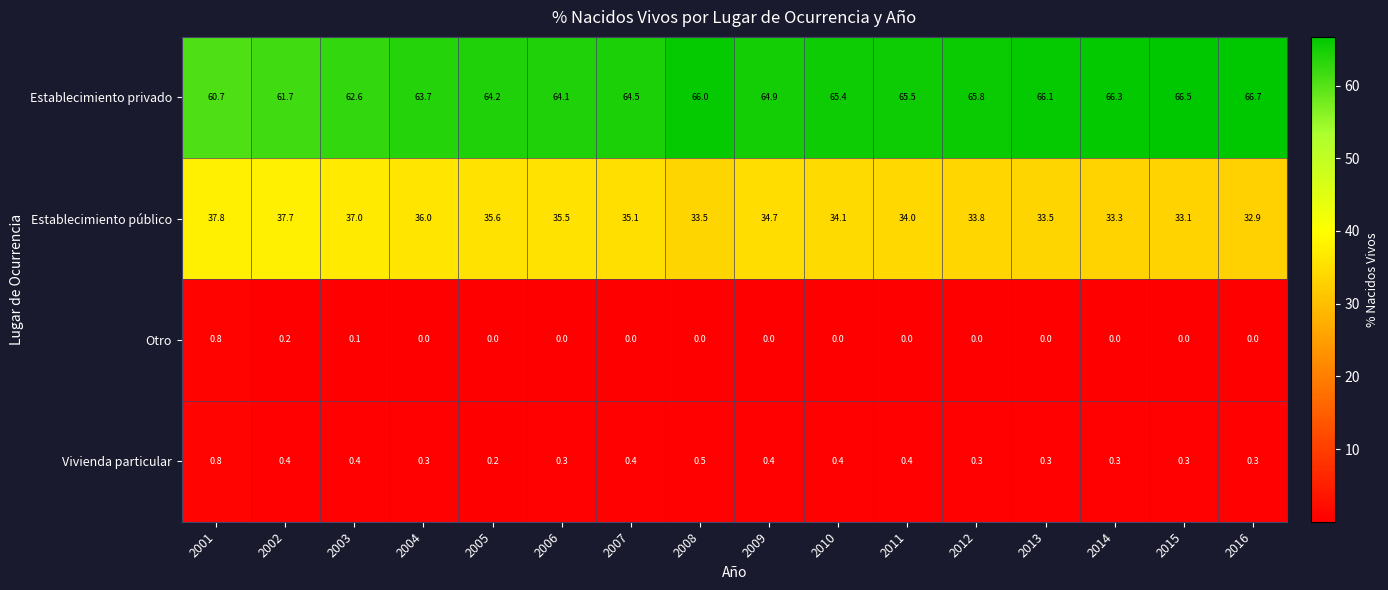

What is the sum of all Establecimiento privado values?

1034.7